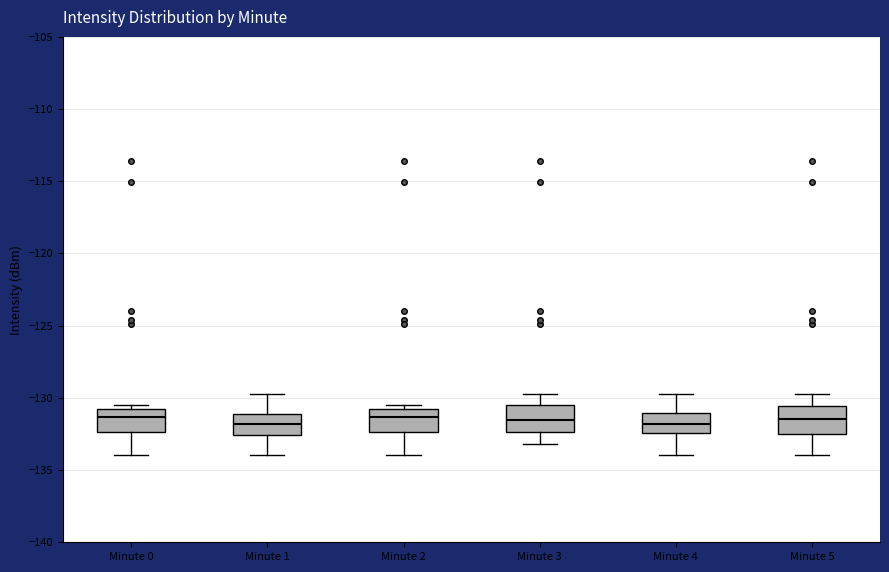

Where does the median line of the box for Minute 3 sit on the y-axis? The values are not printed on the chart, so give them approximately, as read against the axis.

-131.5